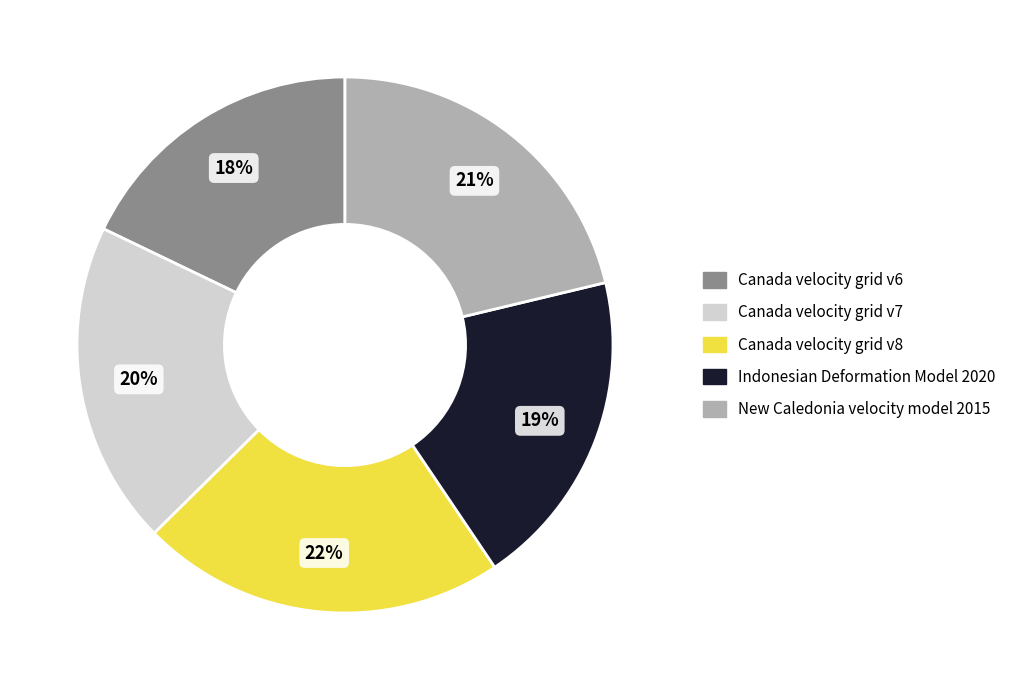

How many segments does this pie chart have?

5